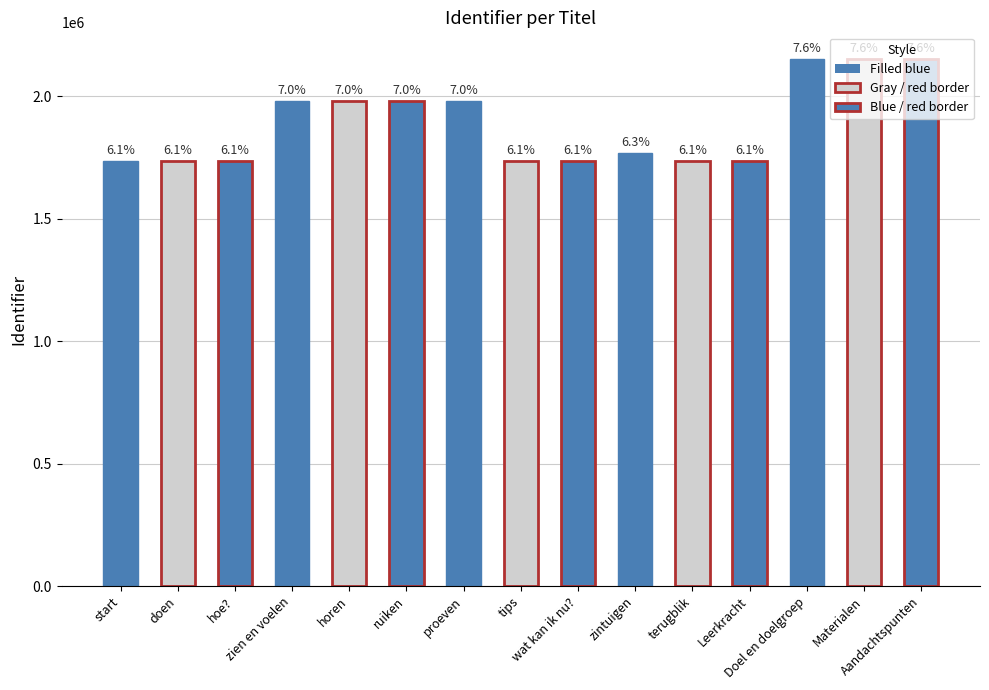

At which category does the chart reach its peak across all series?

Aandachtspunten